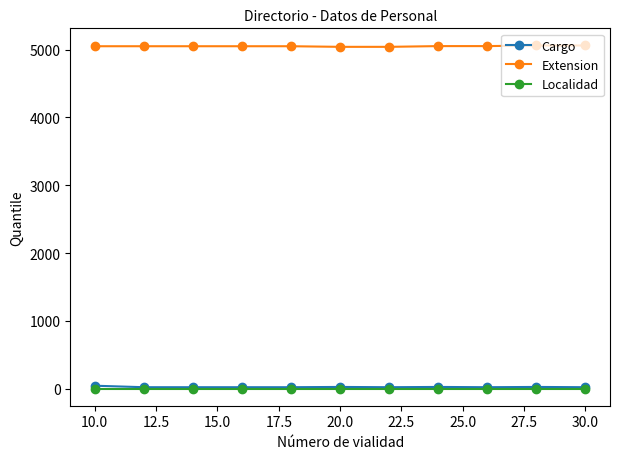

What is the greatest value displayed?

5061